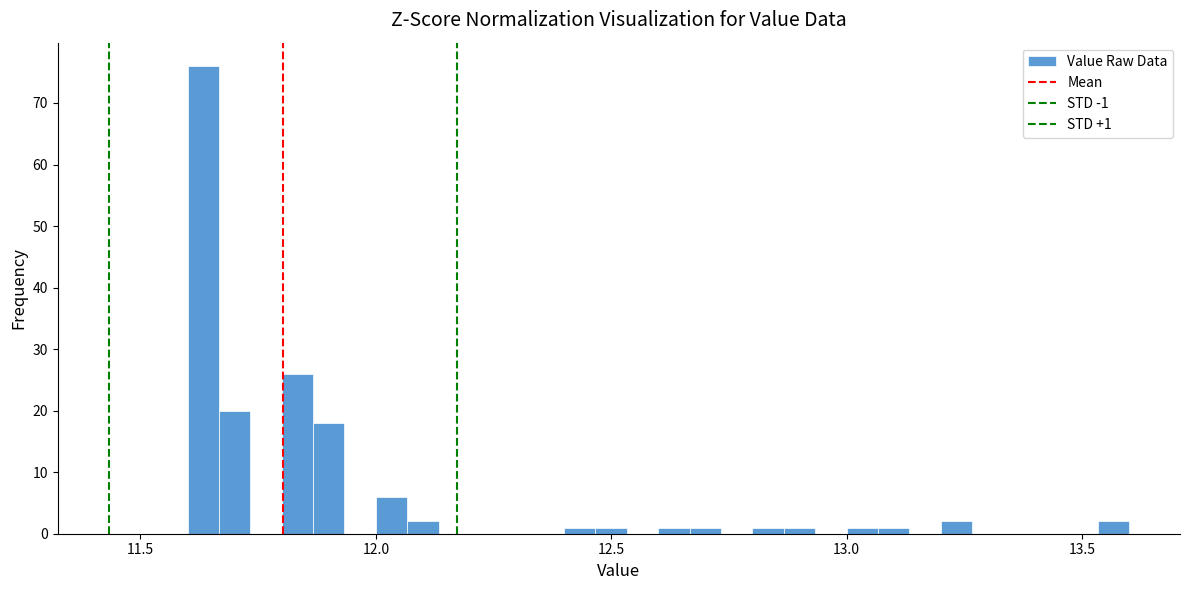

Around what value on the x-axis is the tallest bar? Give the approximate position of its centre, as read against the axis.

11.65